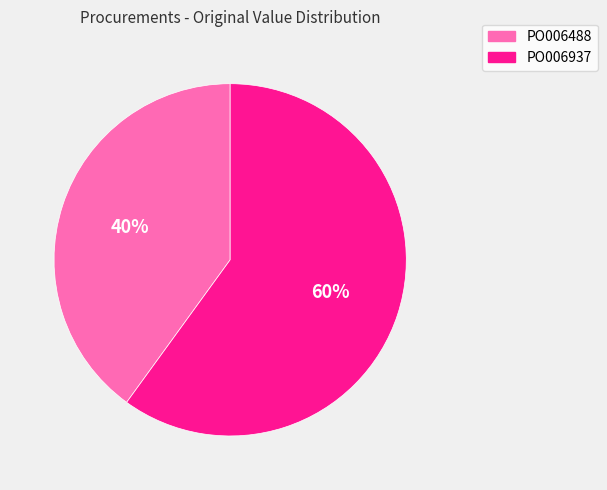

Which has a higher value, PO006488 or PO006937?

PO006937